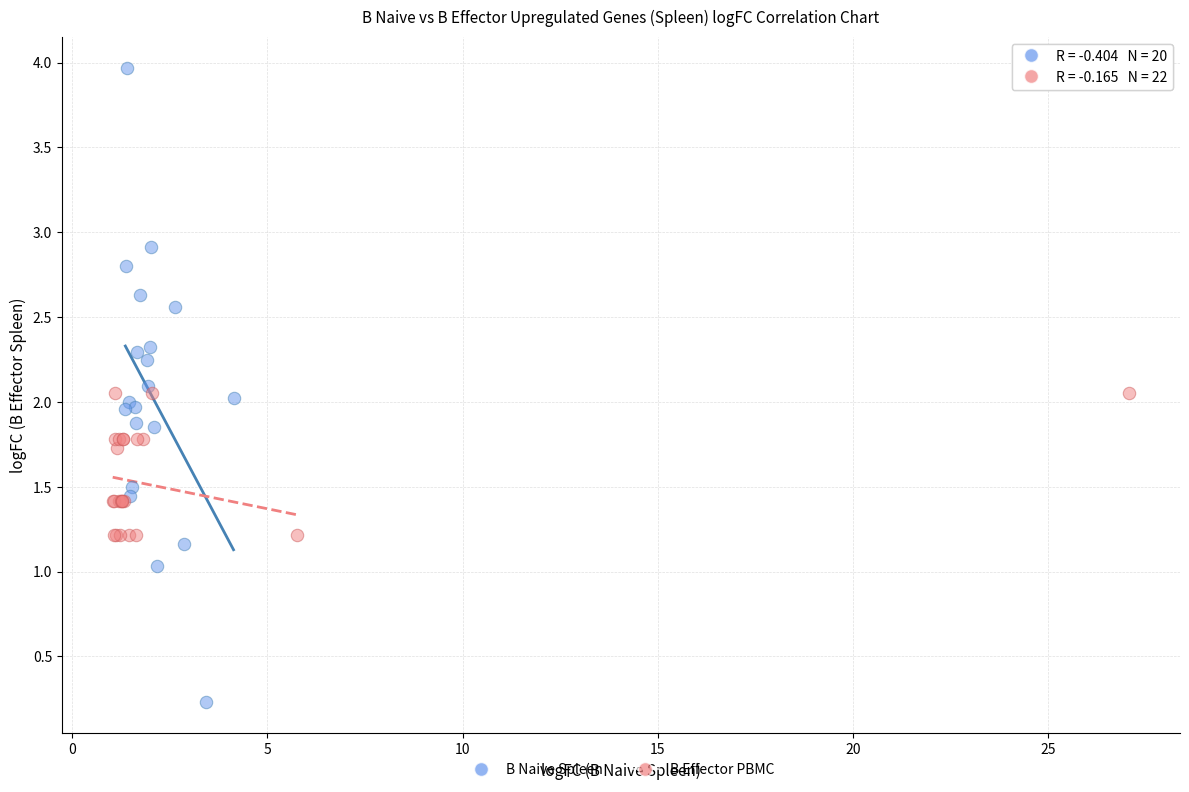

Which series has the widest spread of Y values?

B Naive Spleen